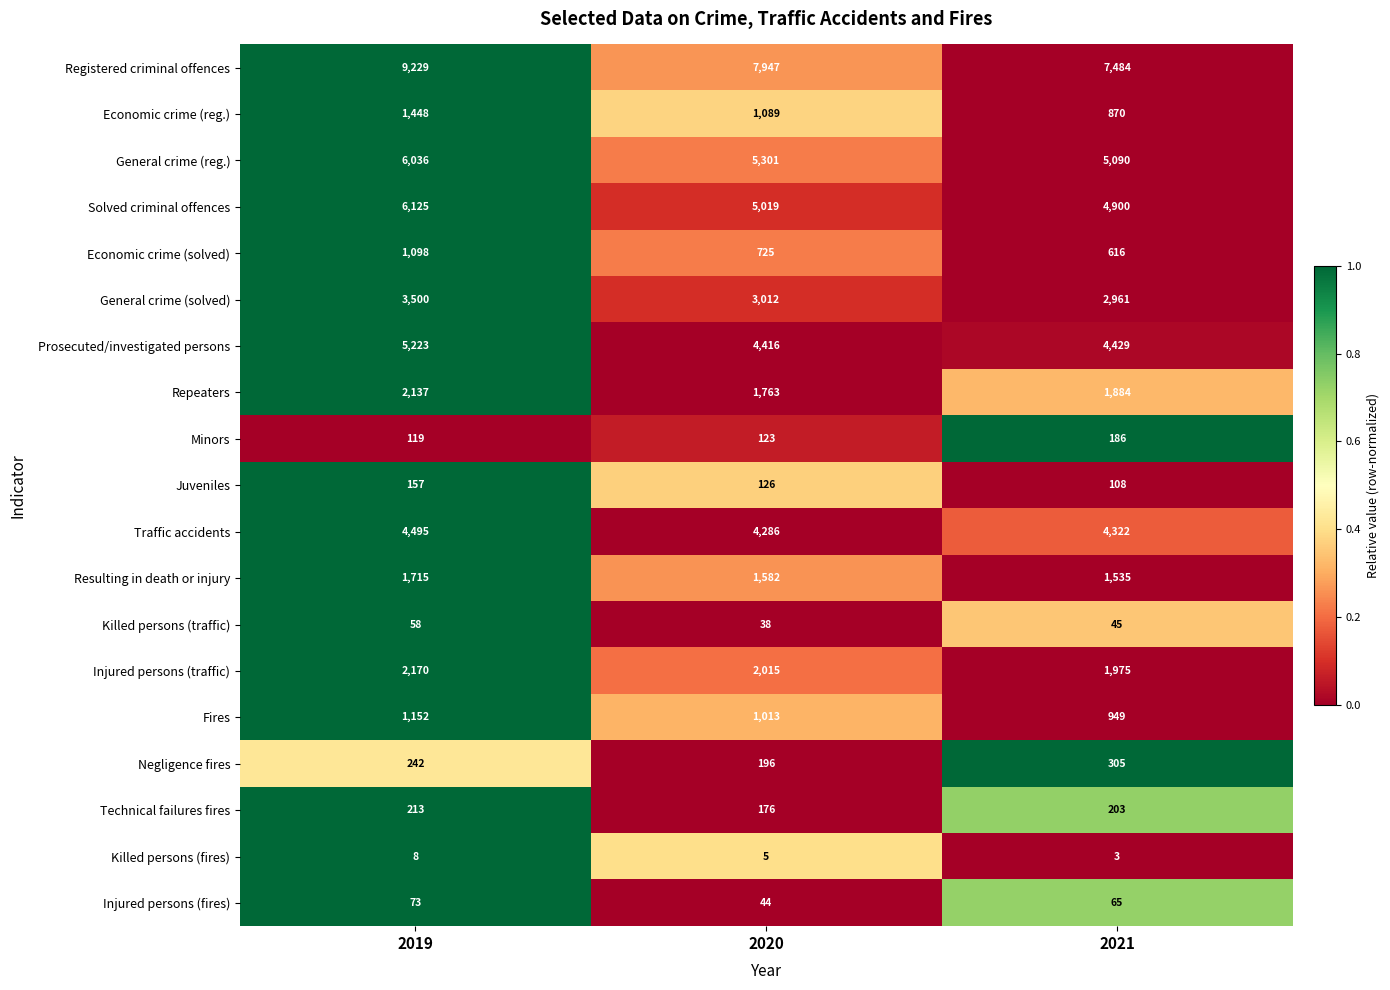

What is the maximum value shown in the chart?

9229